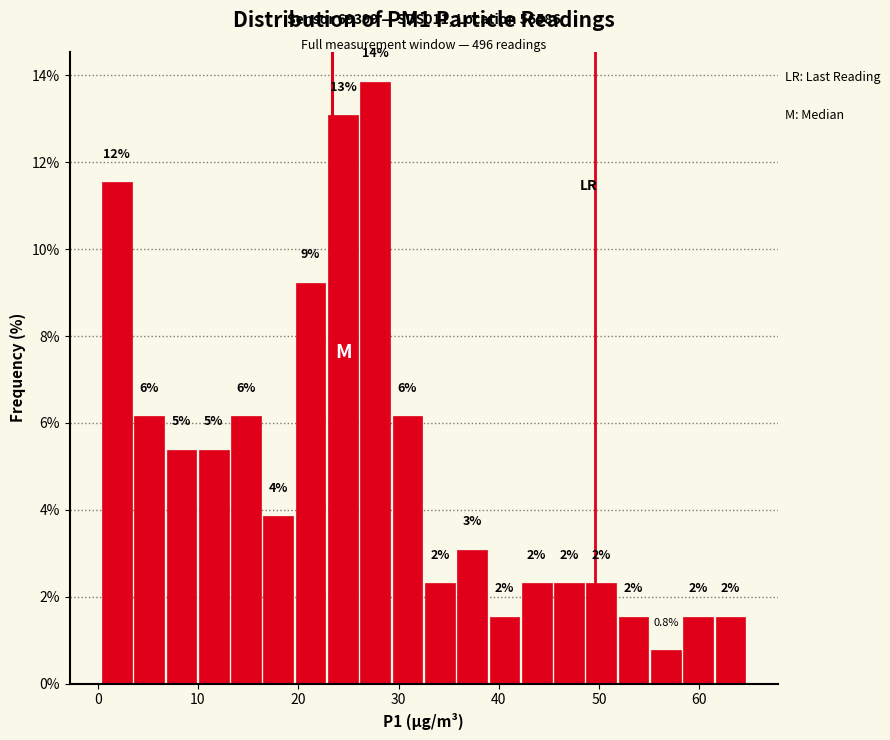

Read against the x-axis, roughly where is the centre of the tallest bar?

28